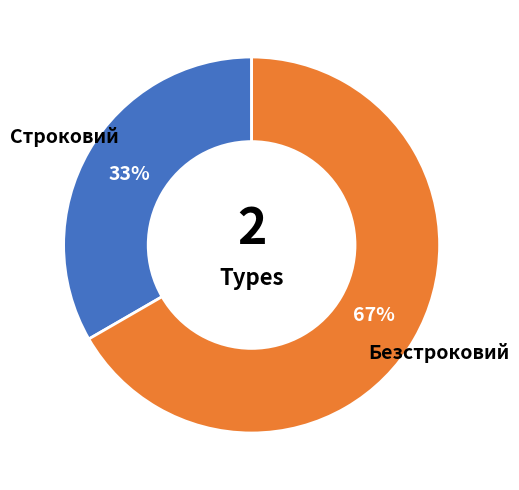

Does any single category account for the majority?

Yes